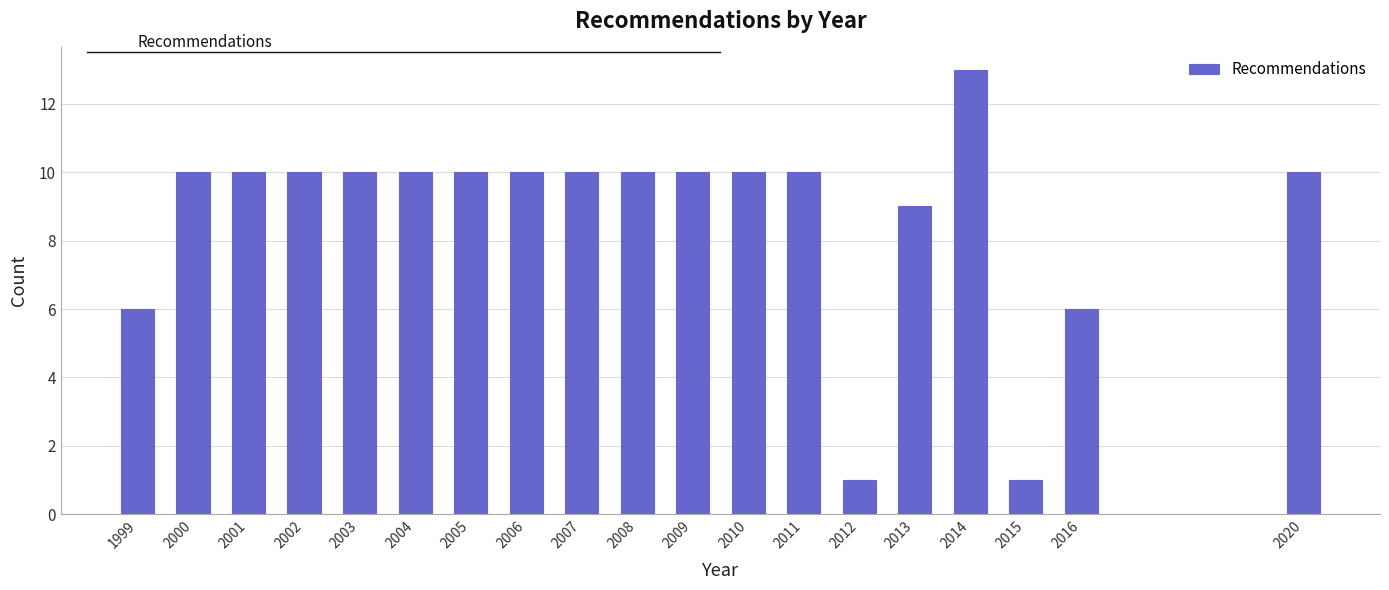

Reading left to right, extract all data points from this chart.

6	10	10	10	10	10	10	10	10	10	10	10	10	1	9	13	1	6	10